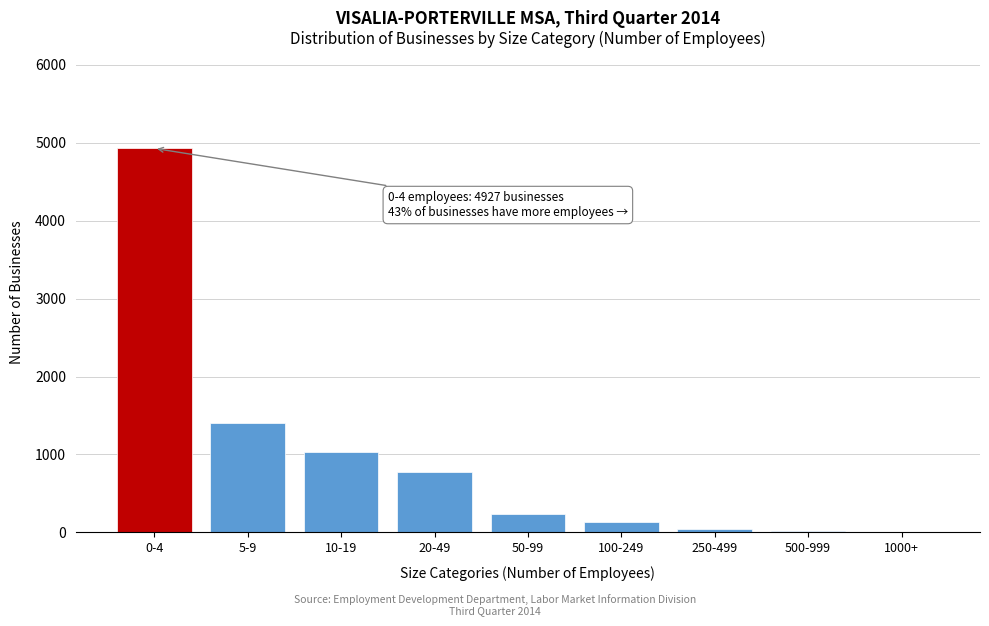

What is the sum of all values?

8576